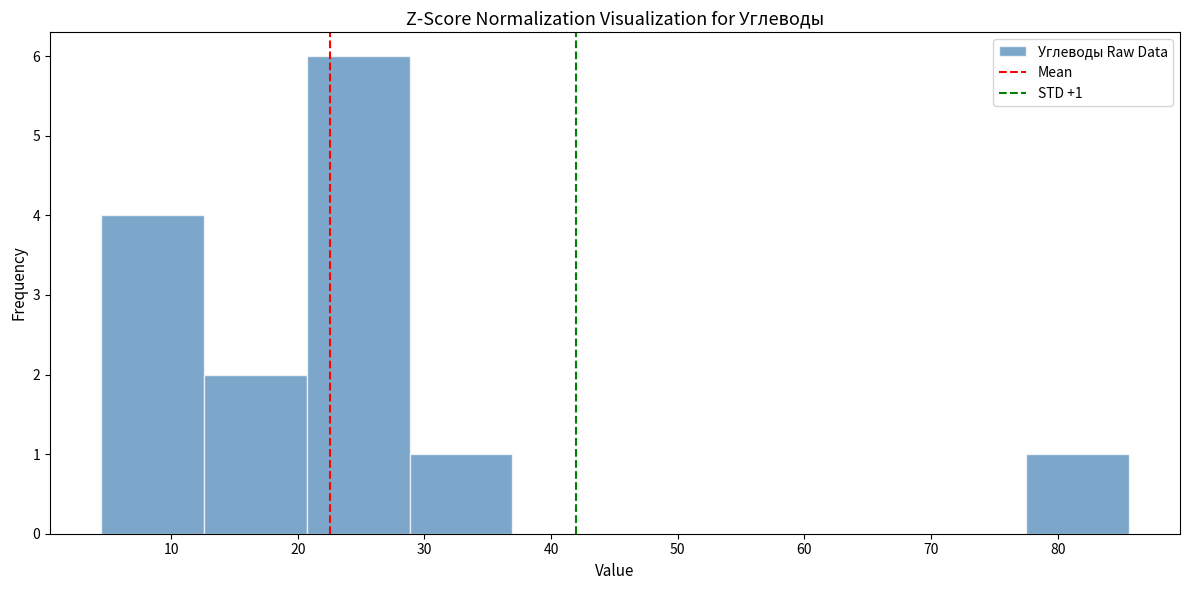

Which range on the x-axis has the tallest bar?

21 to 29